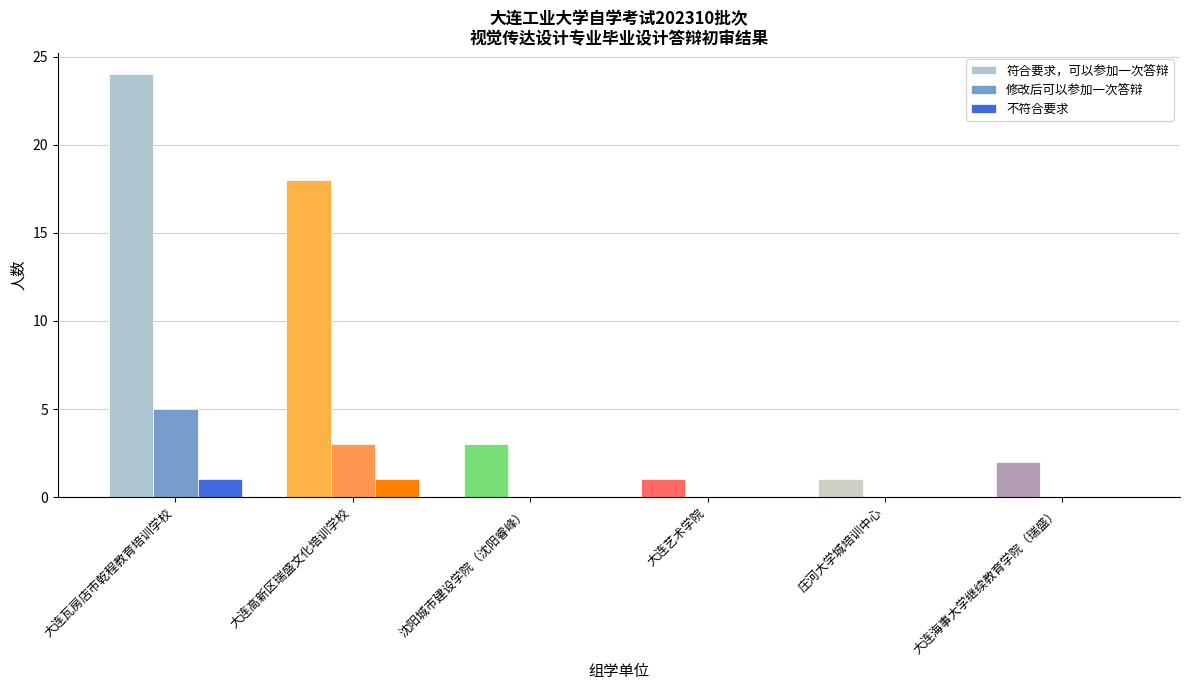

Reading left to right, list all the values displayed in this chart.

符合要求，可以参加一次答辩: 大连瓦房店市乾程教育培训学校=24	大连高新区瑞盛文化培训学校=18	沈阳城市建设学院（沈阳睿峰）=3	大连艺术学院=1	庄河大学城培训中心=1	大连海事大学继续教育学院（瑞盛）=2
修改后可以参加一次答辩: 大连瓦房店市乾程教育培训学校=5	大连高新区瑞盛文化培训学校=3	沈阳城市建设学院（沈阳睿峰）=0	大连艺术学院=0	庄河大学城培训中心=0	大连海事大学继续教育学院（瑞盛）=0
不符合要求: 大连瓦房店市乾程教育培训学校=1	大连高新区瑞盛文化培训学校=1	沈阳城市建设学院（沈阳睿峰）=0	大连艺术学院=0	庄河大学城培训中心=0	大连海事大学继续教育学院（瑞盛）=0